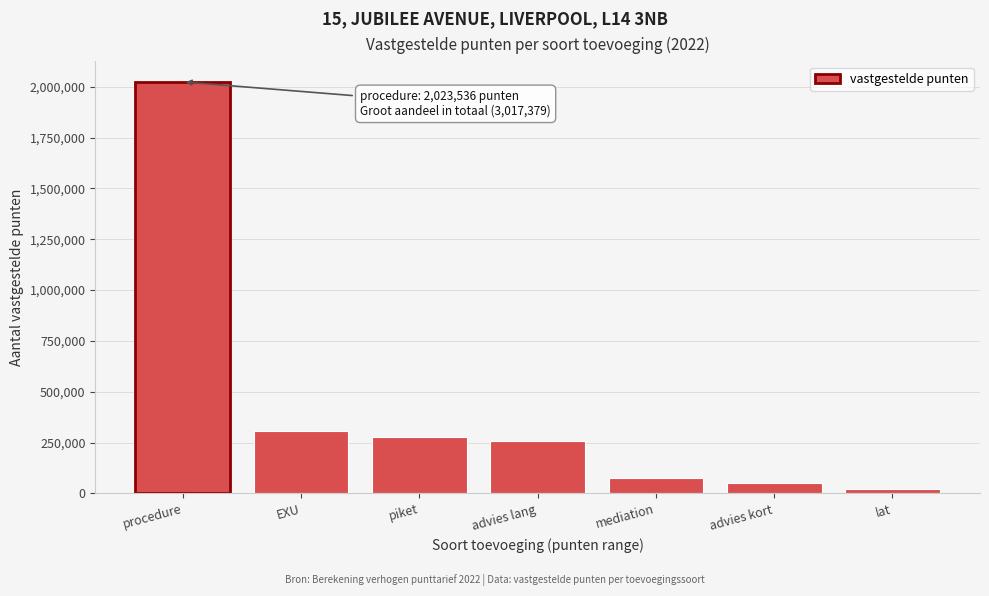

Reading left to right, what are all the values shown in this chart?

2023536	309375	279847	255904	77012	50300	21405